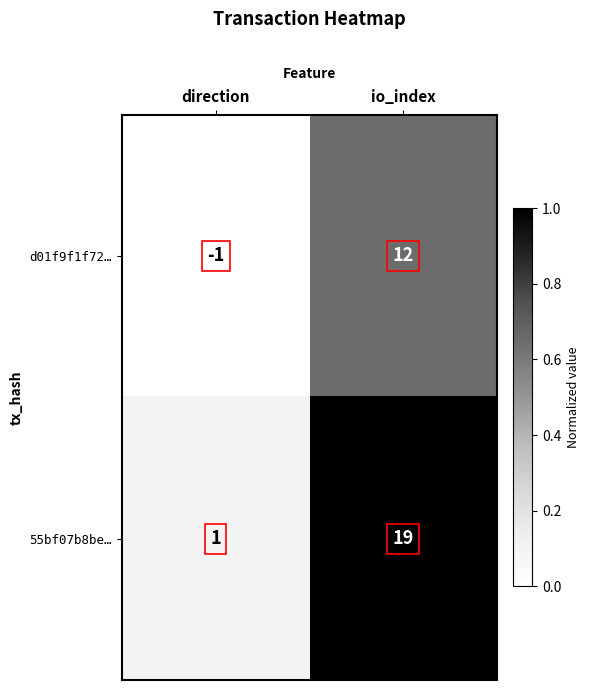

Which category has the highest value across all series?

io_index